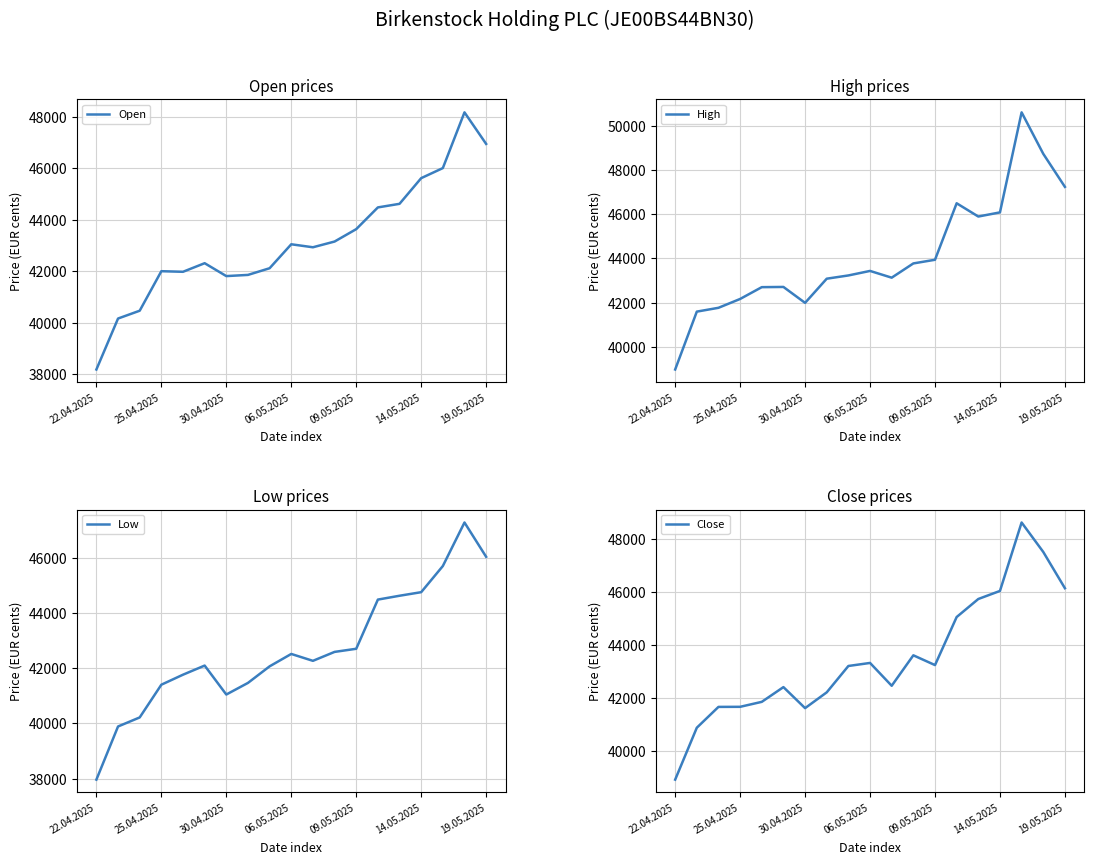

Which series changed the most between 10 and 13?

High